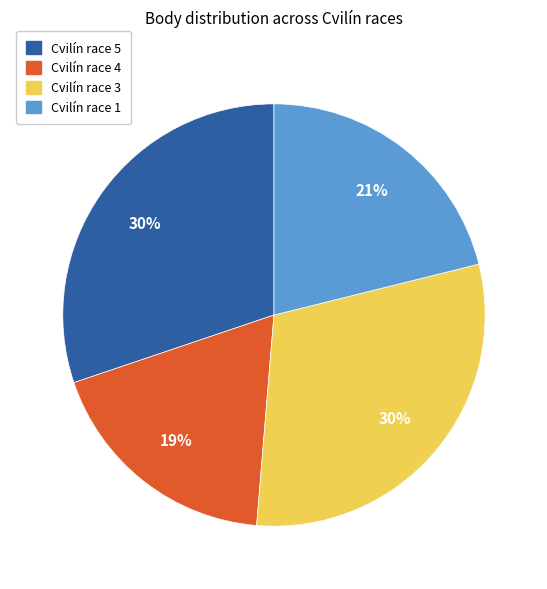

To the nearest percent, what portion does Cvilín race 4 represent?

19%